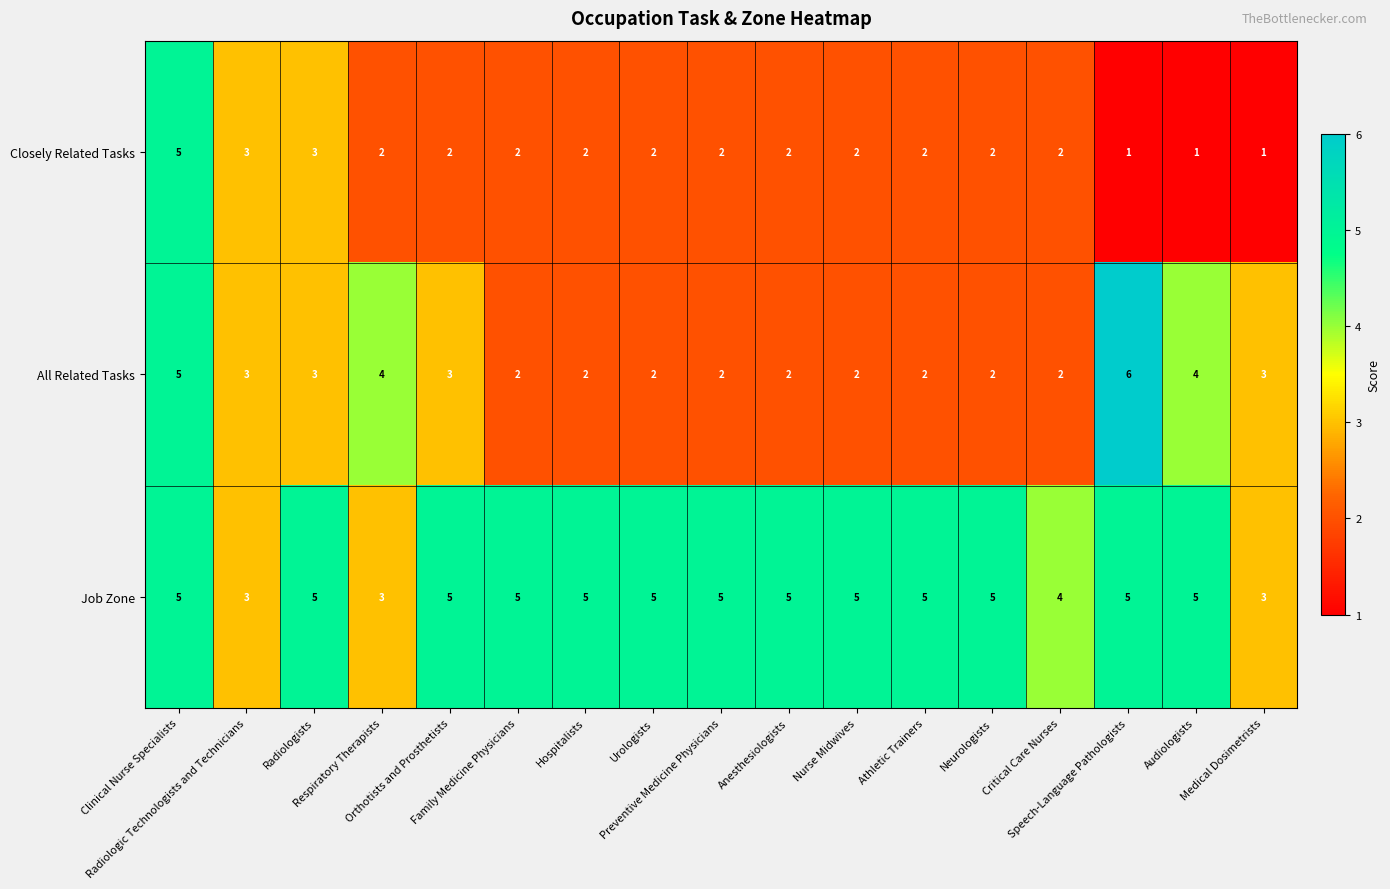

What is the difference between the maximum and minimum values in the Closely Related Tasks series?

4